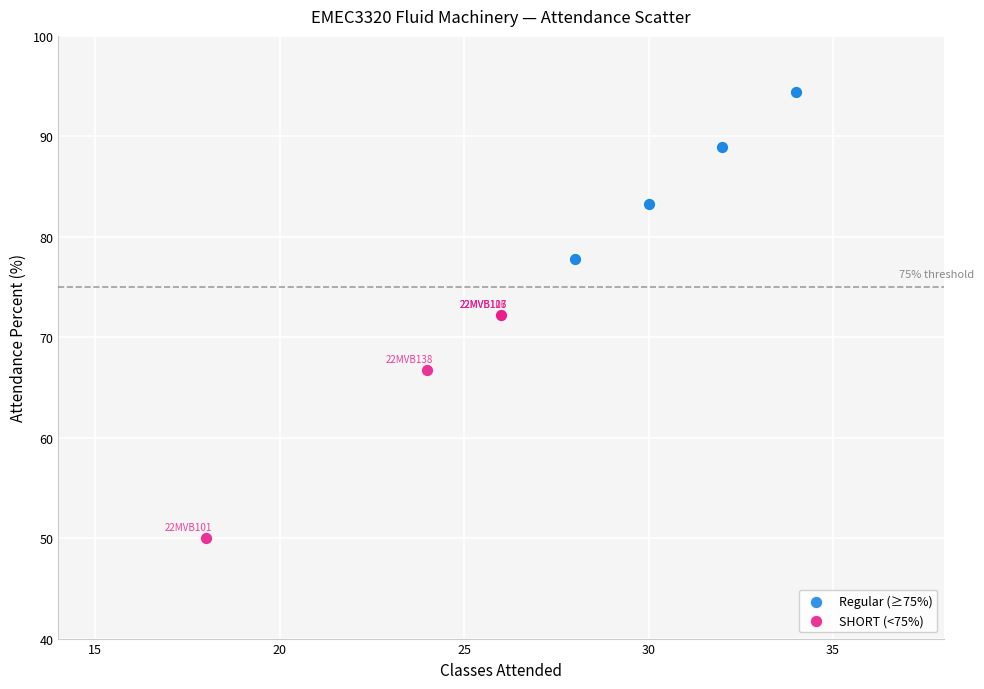

Which series has the widest spread of Y values?

SHORT (<75%)